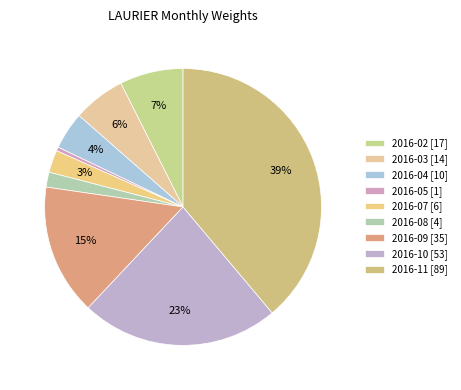

Combined, do 2016-05 and 2016-03 account for over 50%?

No